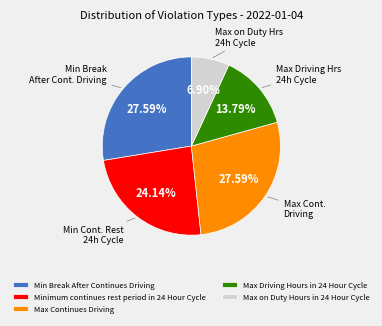

To the nearest percent, what percentage of the pie is Min Break After Continues Driving?

28%